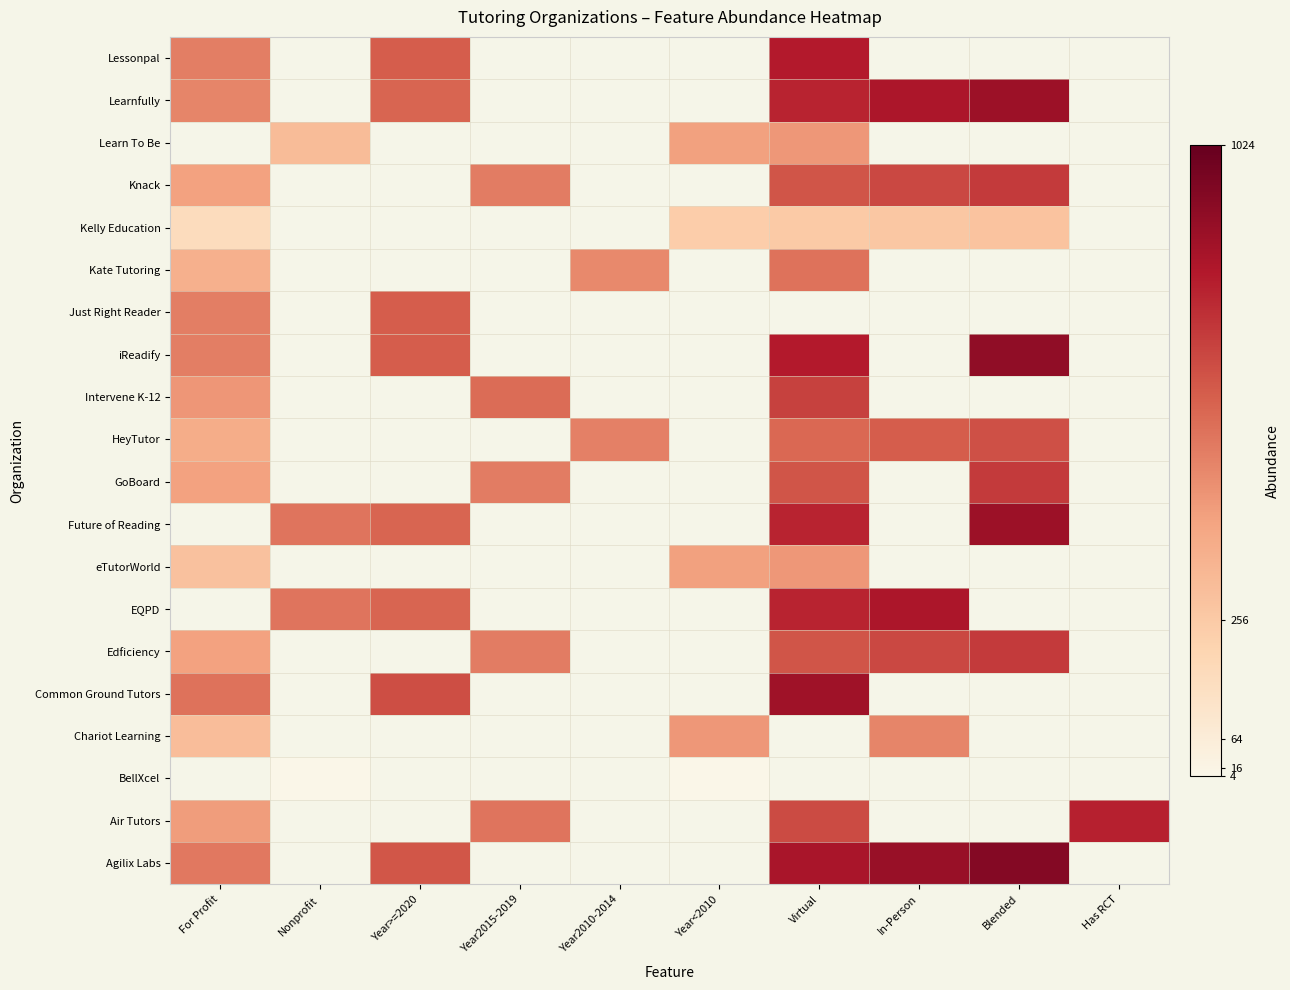

What is the minimum value shown in the chart?

2.4